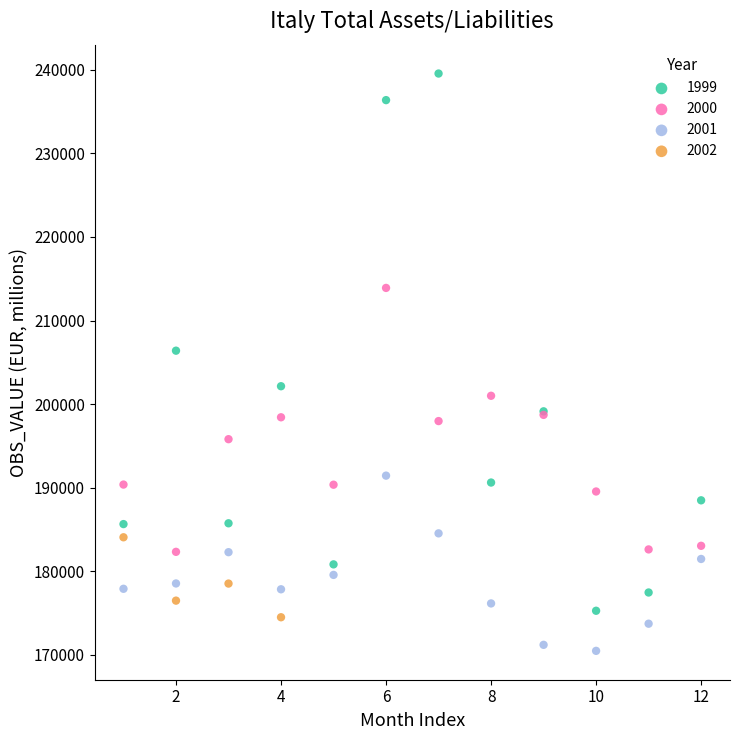

Which series contains the lowest Y value?

2001